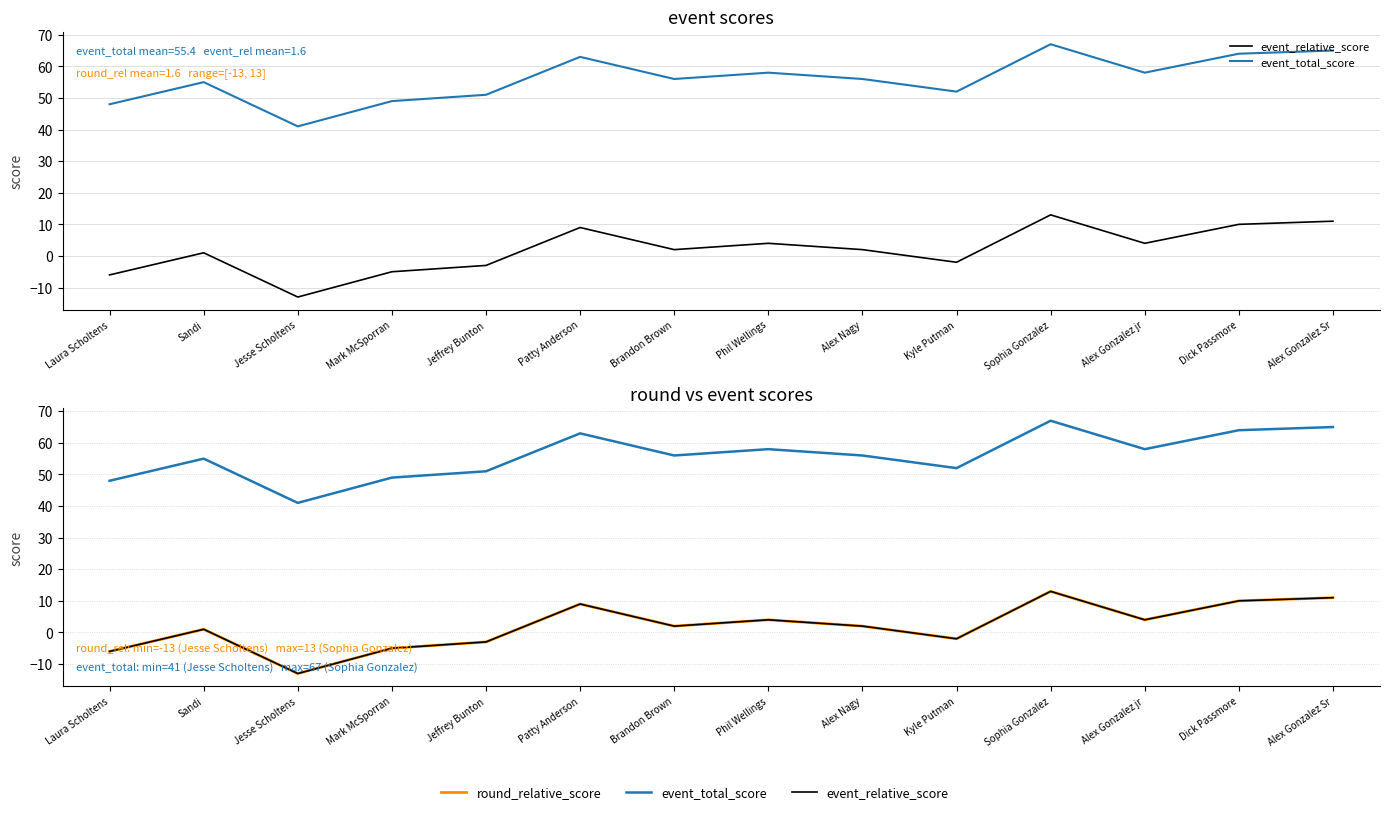

Which has a higher value, Jeffrey Bunton or Kyle Putman?

Kyle Putman